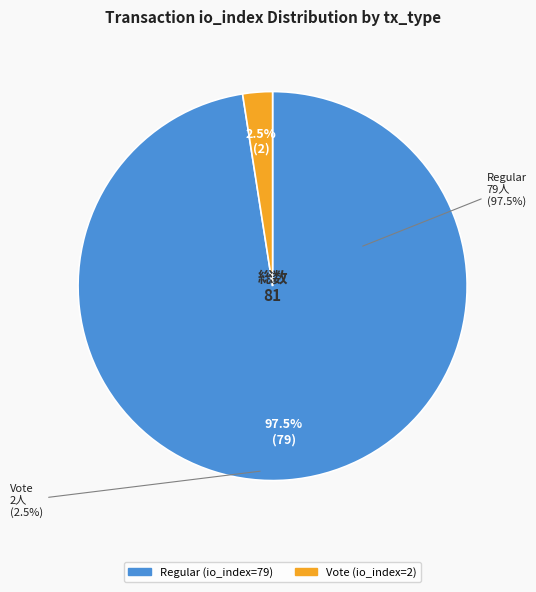

Which category has the smallest portion of the pie?

Vote (io_index=2)